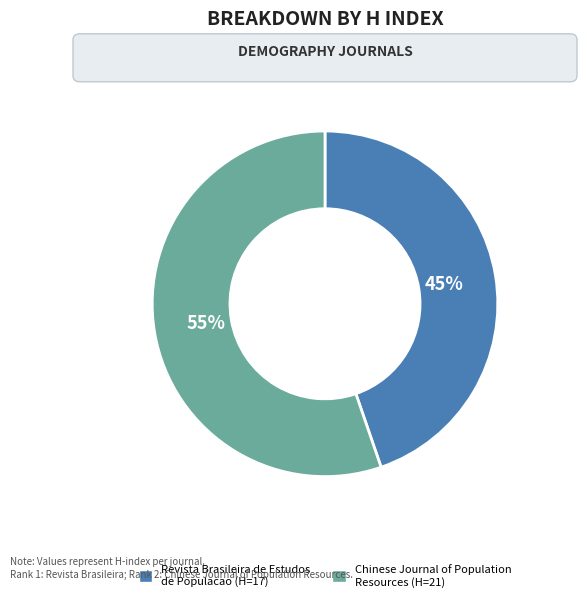

Count the number of slices in the pie.

2